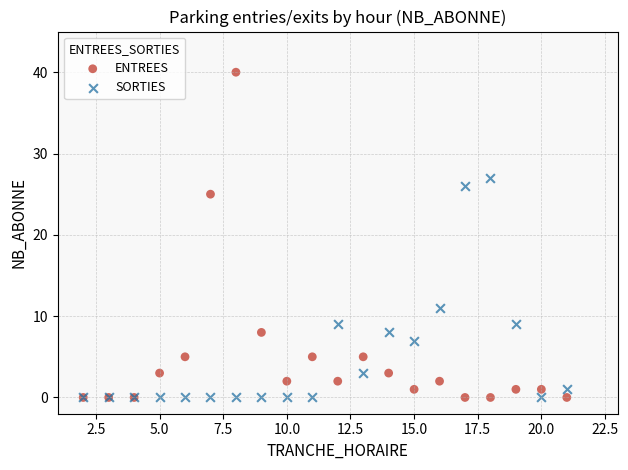

In the SORTIES series, what Y value is closest to 13?

11